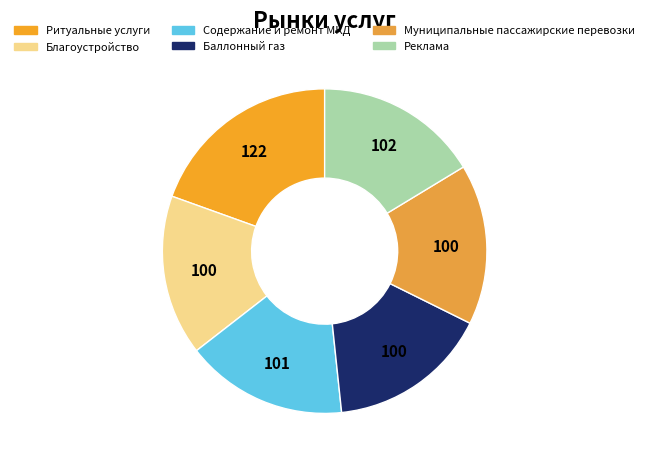

Do Ритуальные услуги and Реклама together represent more than half of the pie?

No